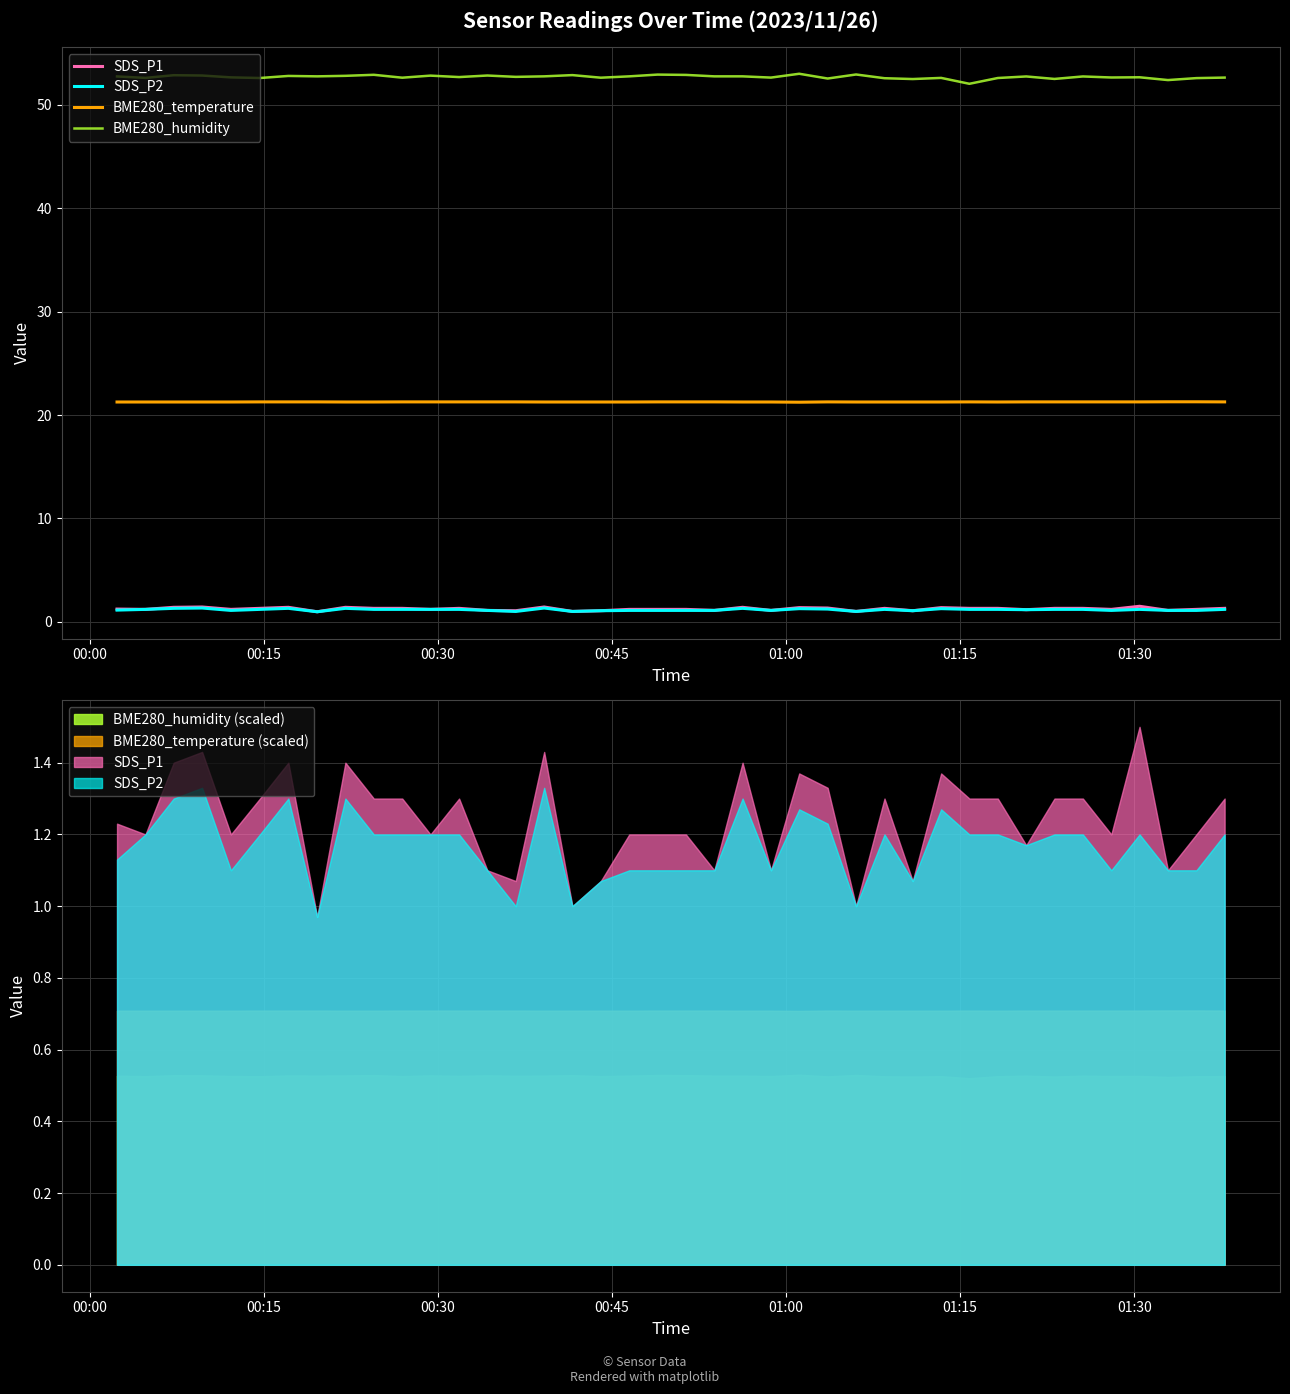

What are all the series names shown in the legend?

SDS_P1, SDS_P2, BME280_temperature, BME280_humidity